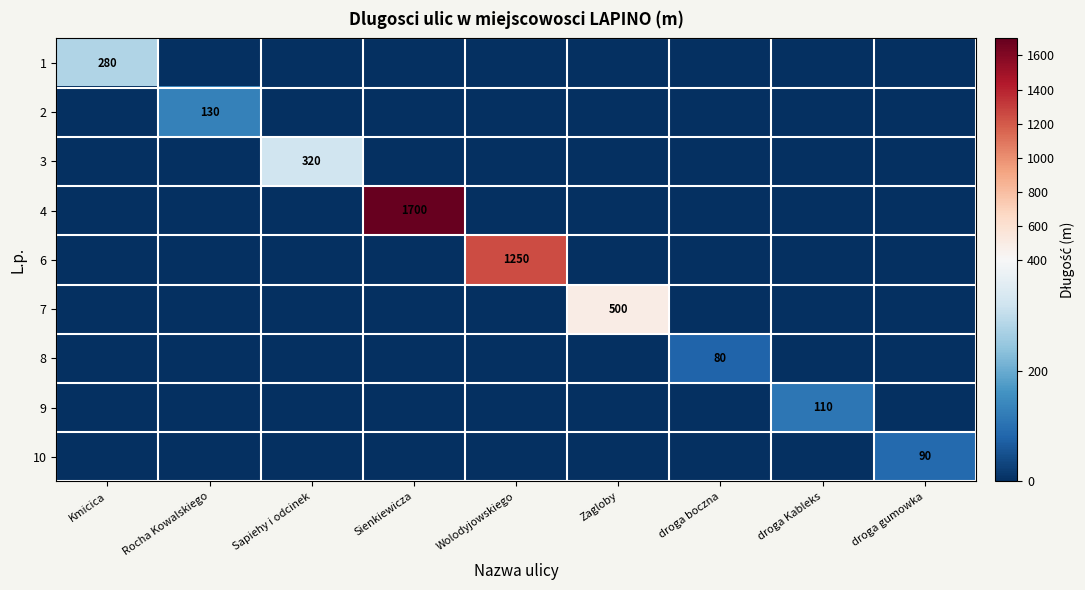

Is it true that 2 equals 130 at Rocha Kowalskiego?

True